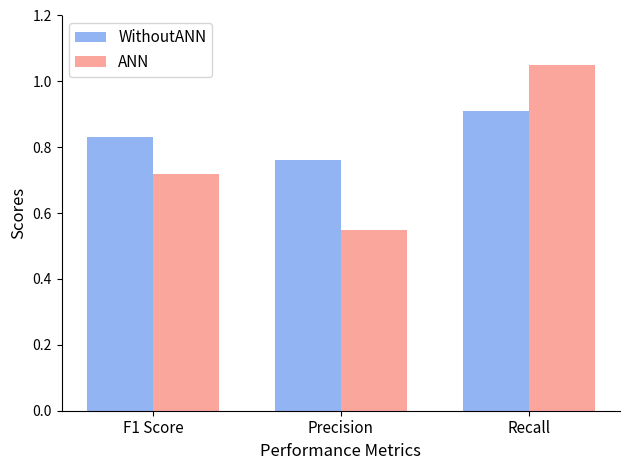

What is the difference between the ANN values at Precision and Recall?

0.5